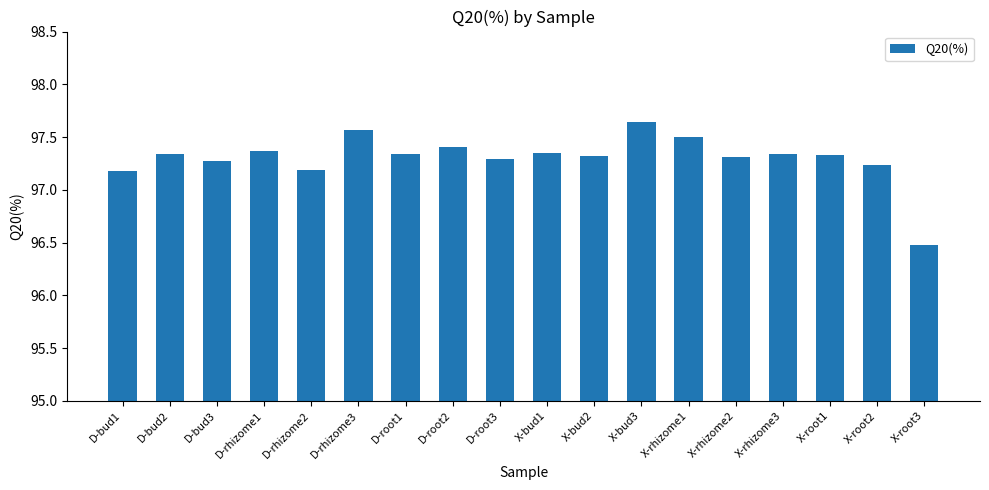

How many values are between 97 and 98?

17